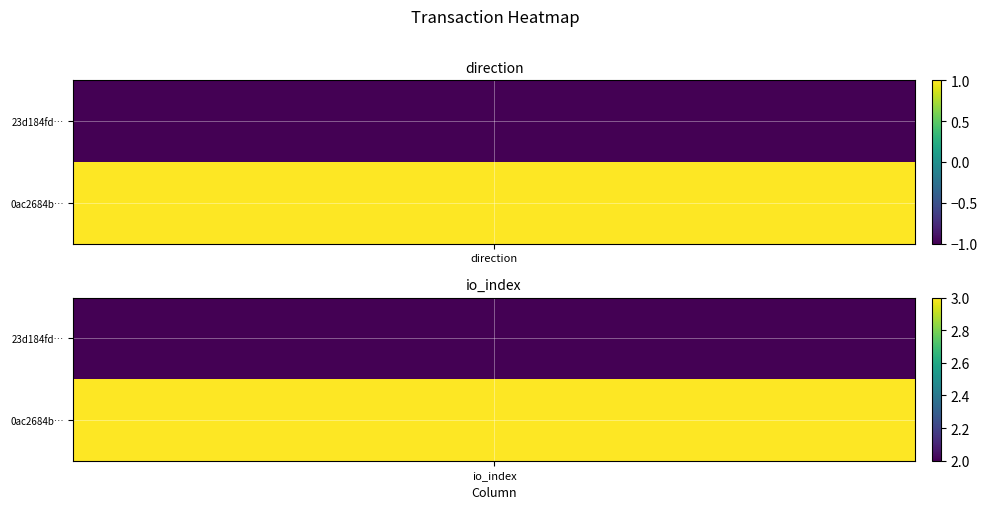

At how many categories does at least one series exceed 0?

2